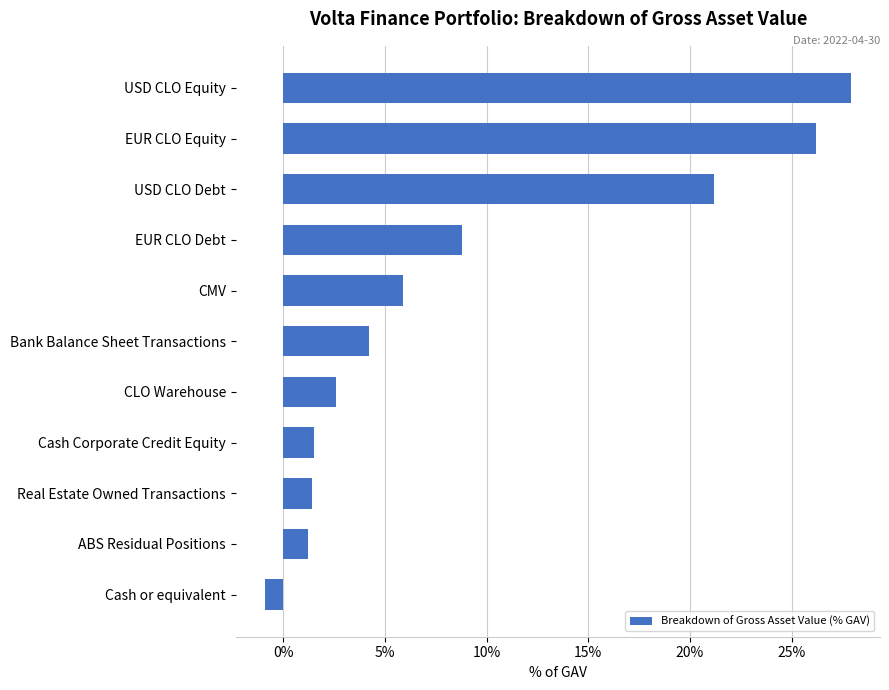

The chart shows a value of 26.2 at EUR CLO Equity. True or false?

True